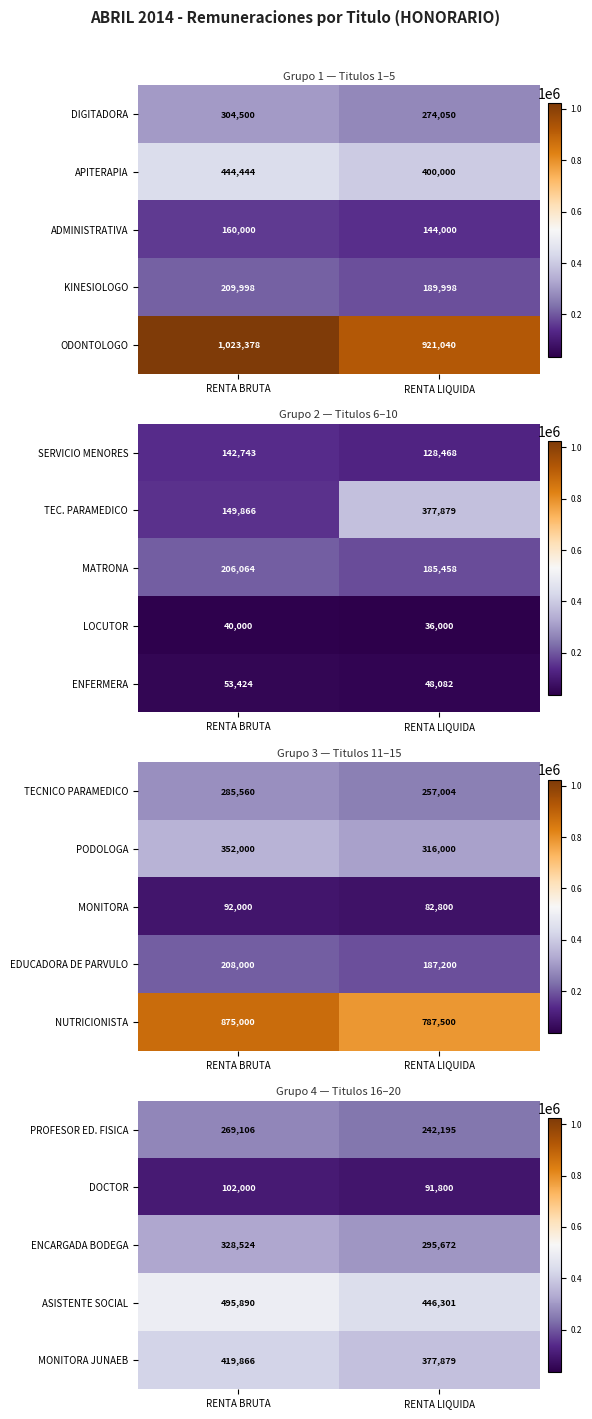

What is the minimum value for MONITORA JUNAEB?

377879